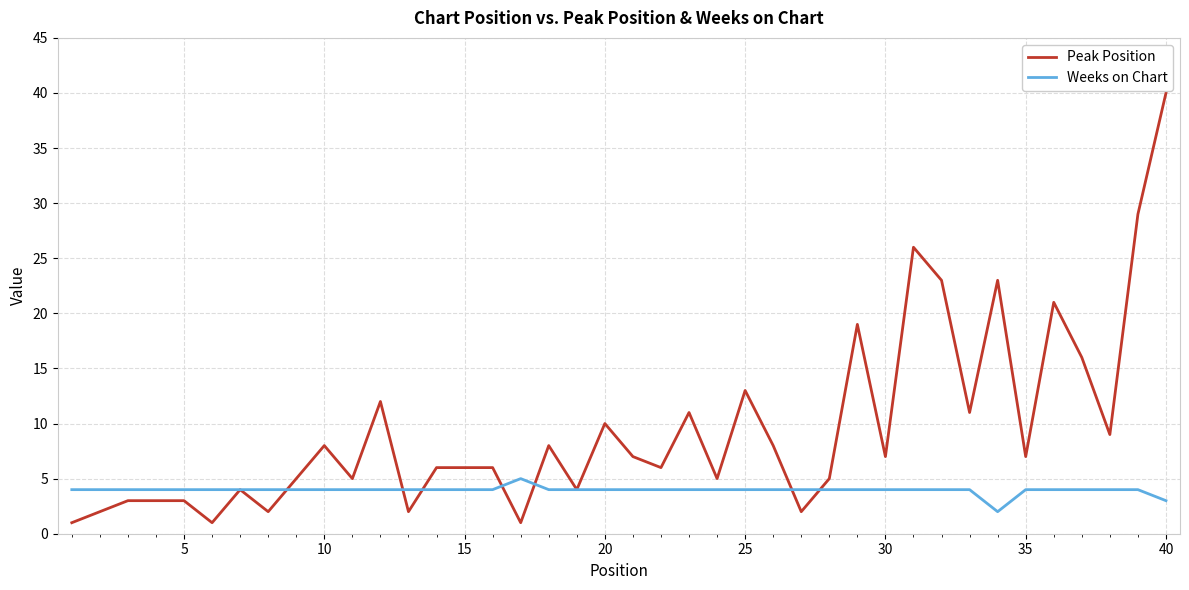

What is the maximum value for Peak Position?

40